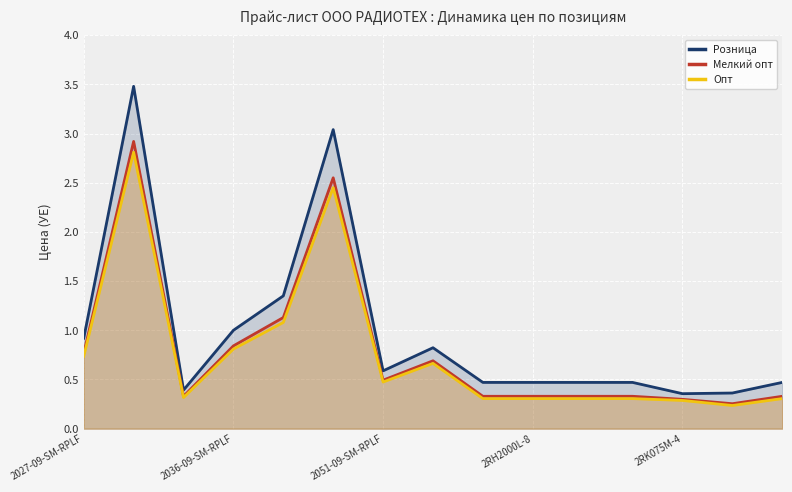

Which series has the largest total across all categories?

Розница